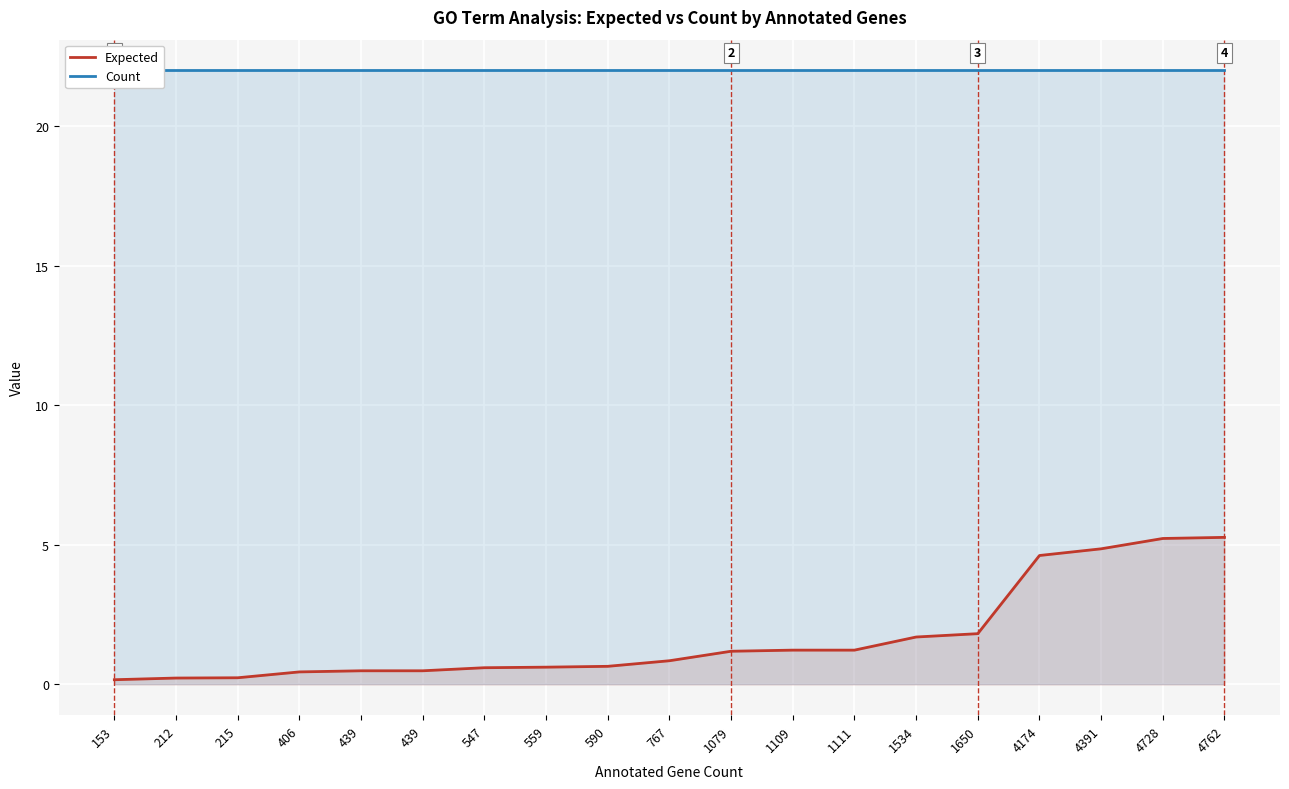

How many series are shown in this chart?

2